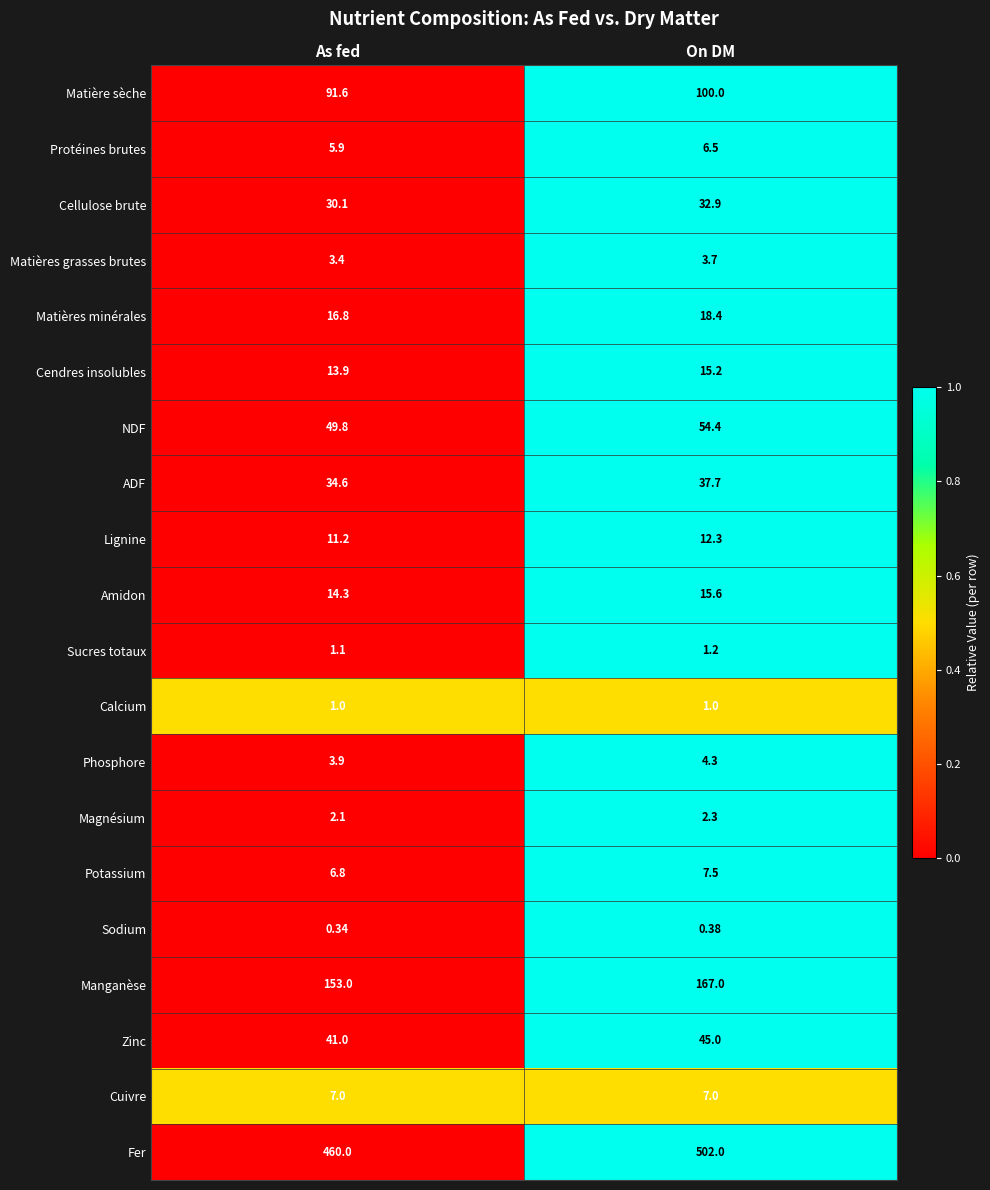

Which series has the widest spread of values?

Fer